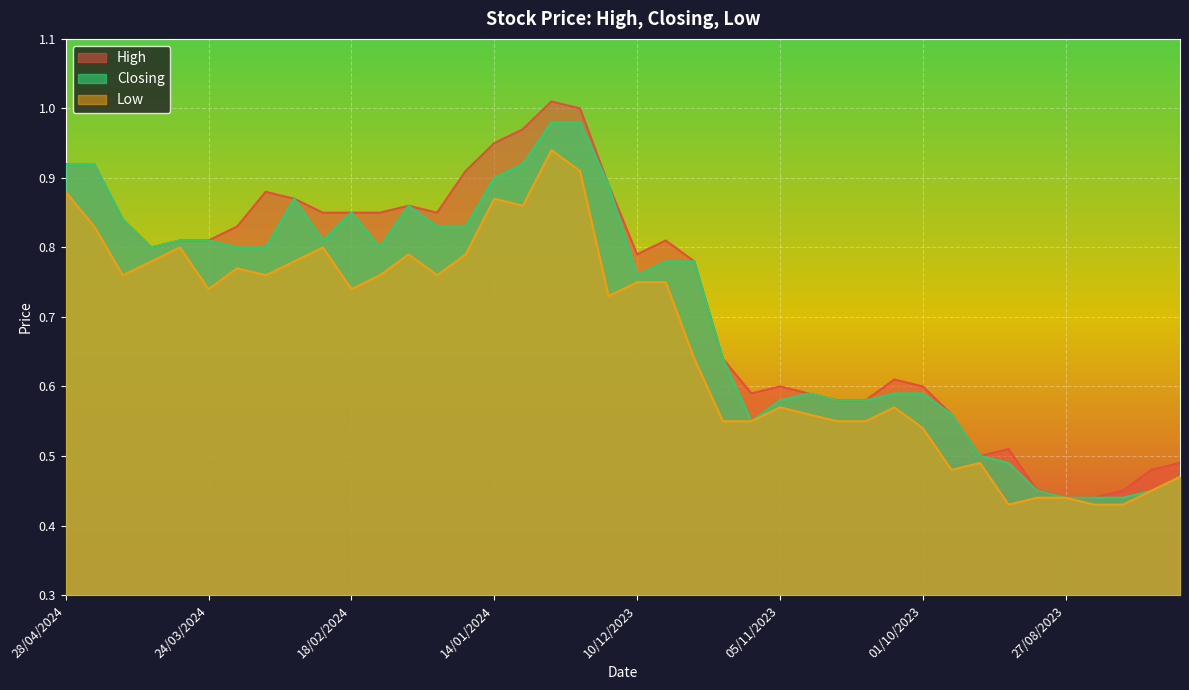

The value of Closing at 28/04/2024 is 0.2. True or false?

False